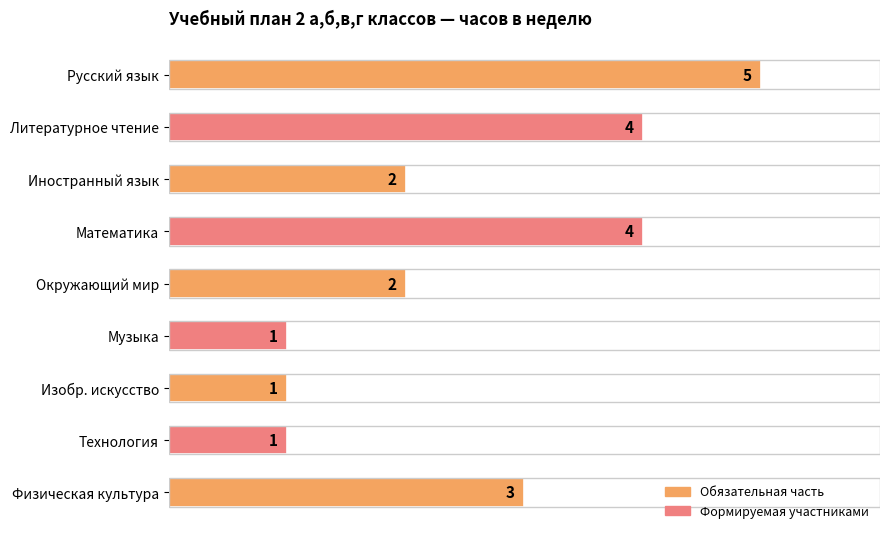

What is the average value?

3